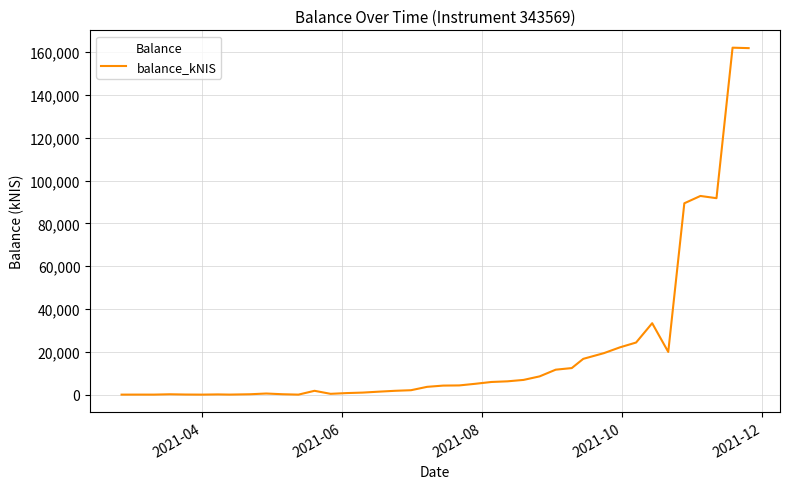

What is the difference between the maximum and minimum values?

162069.1